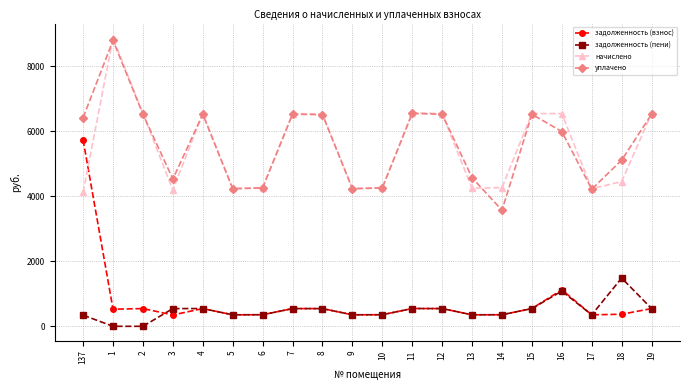

What is the minimum value for задолженность (взнос)?

349.9